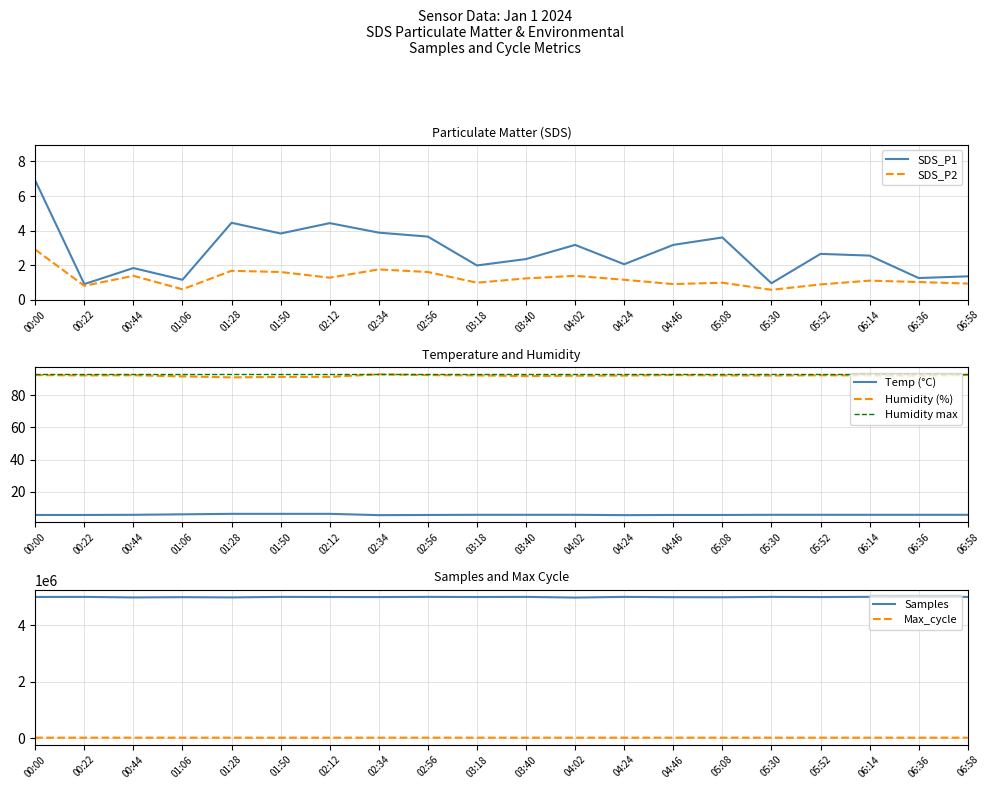

What is the label of the 2nd point from the left?

00:22